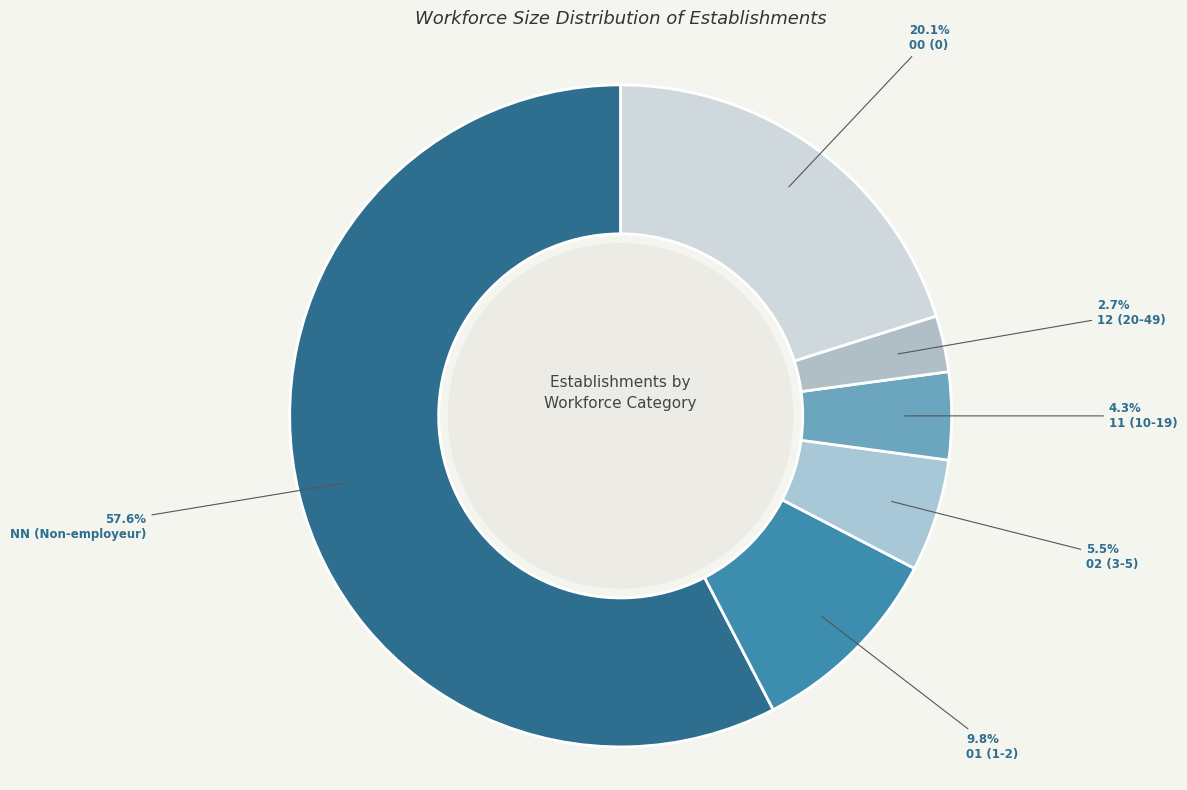

To the nearest percent, what is the average slice percentage?

17%